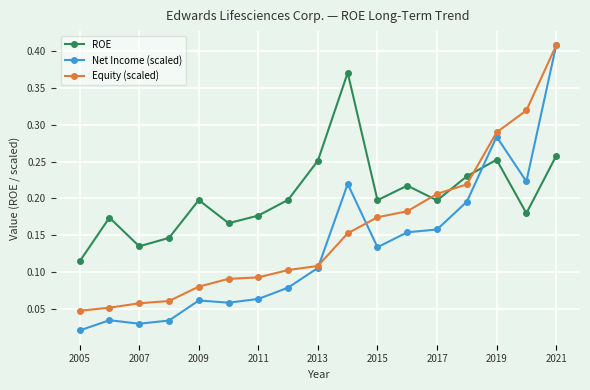

True or false: Equity (scaled) and ROE cross at least once.

True